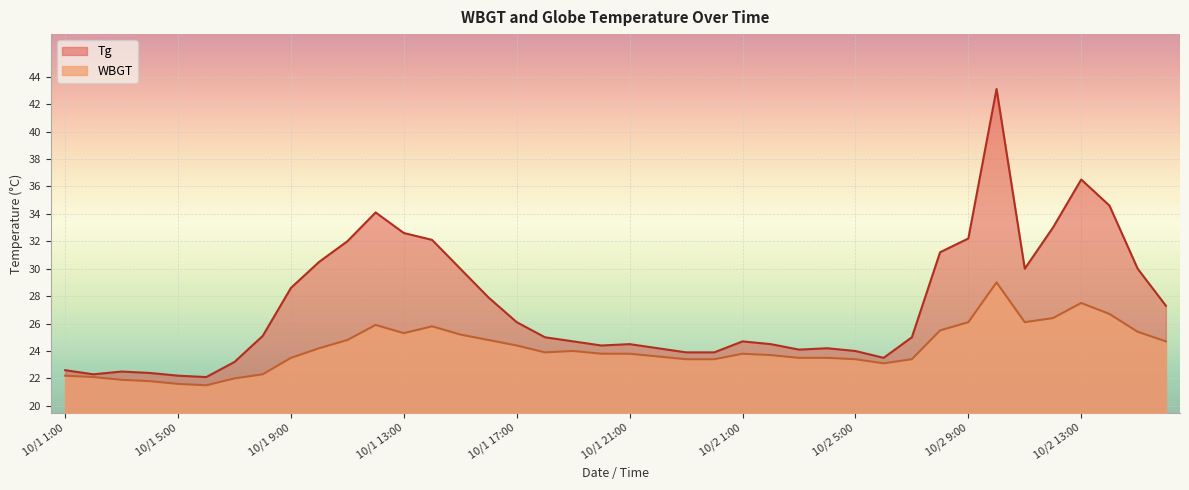

Which category has the lowest value in the Tg series?

10/1 6:00